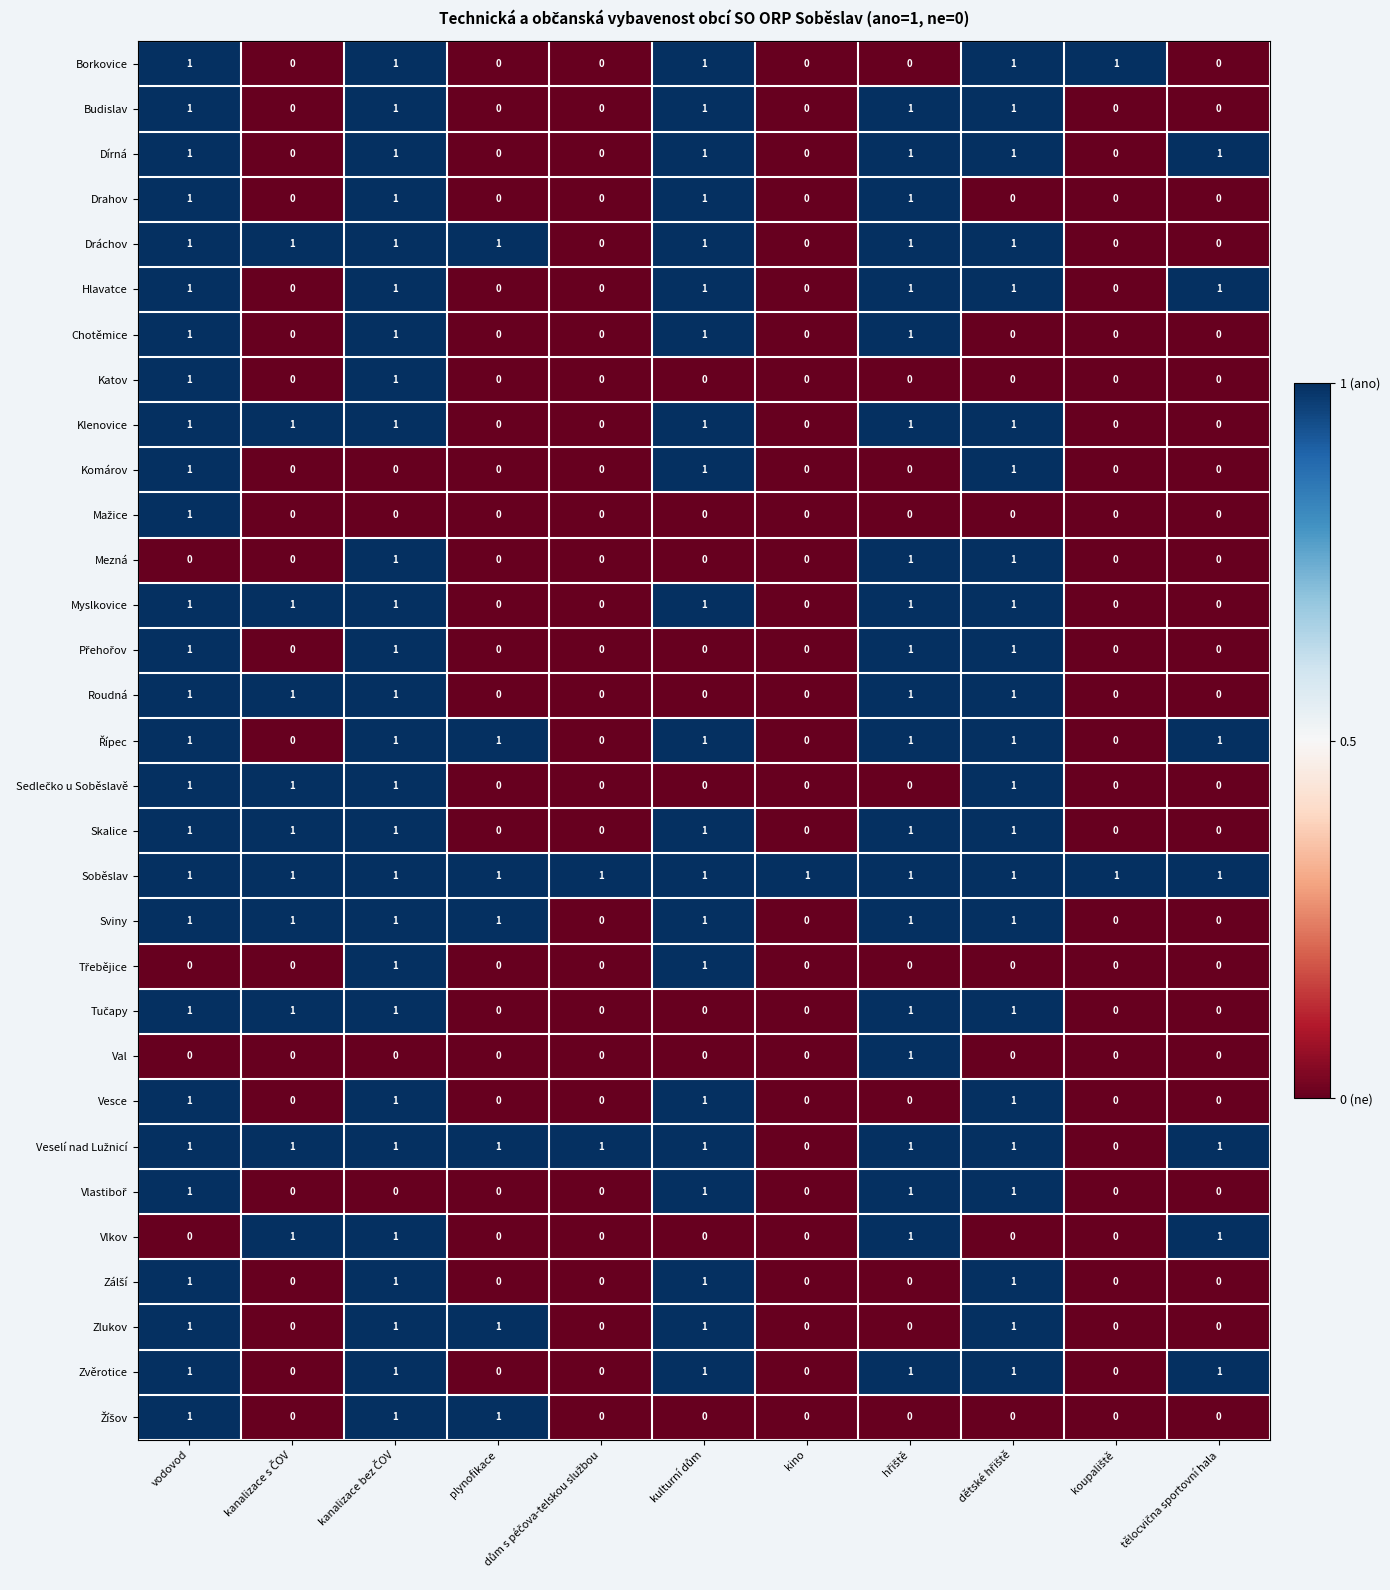

What is the sum of all Vesce values?

4